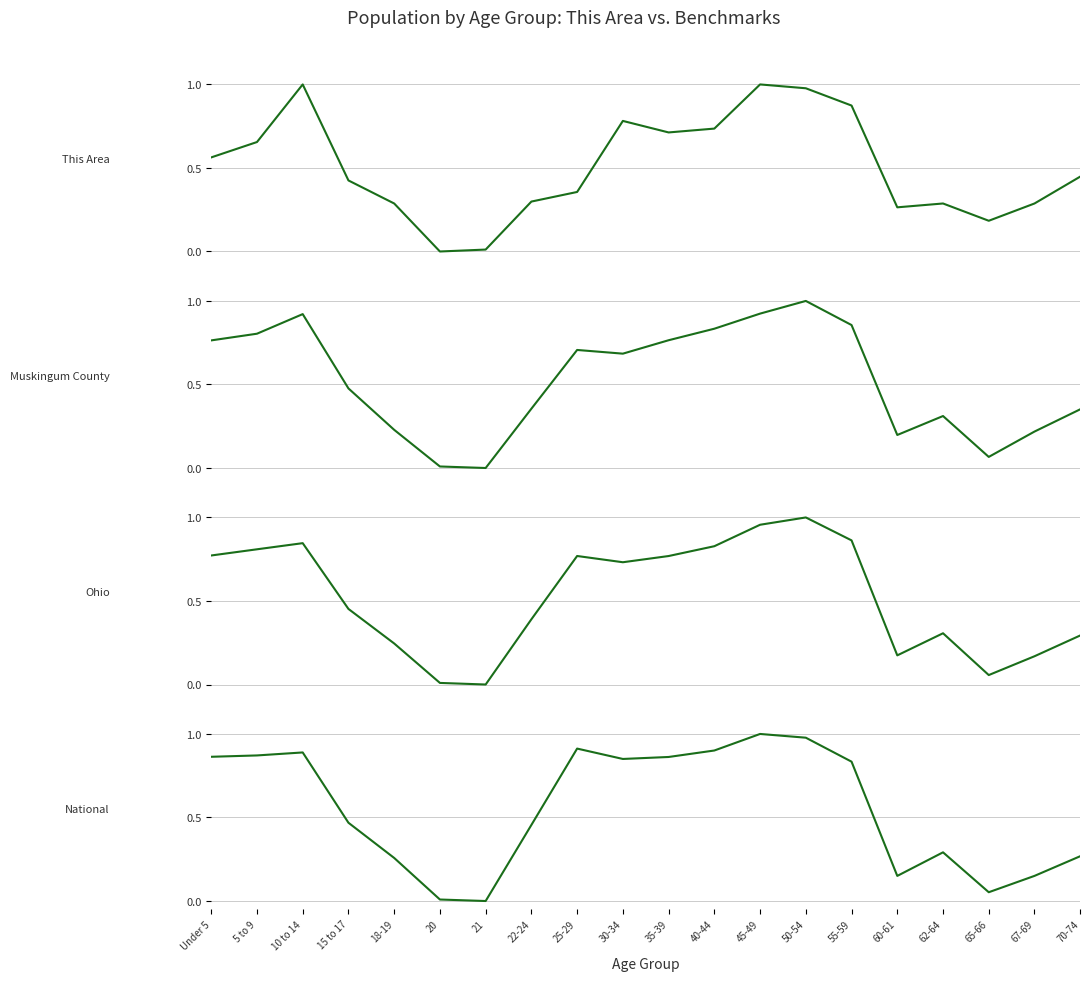

Read the Ohio value at 67-69.

0.2